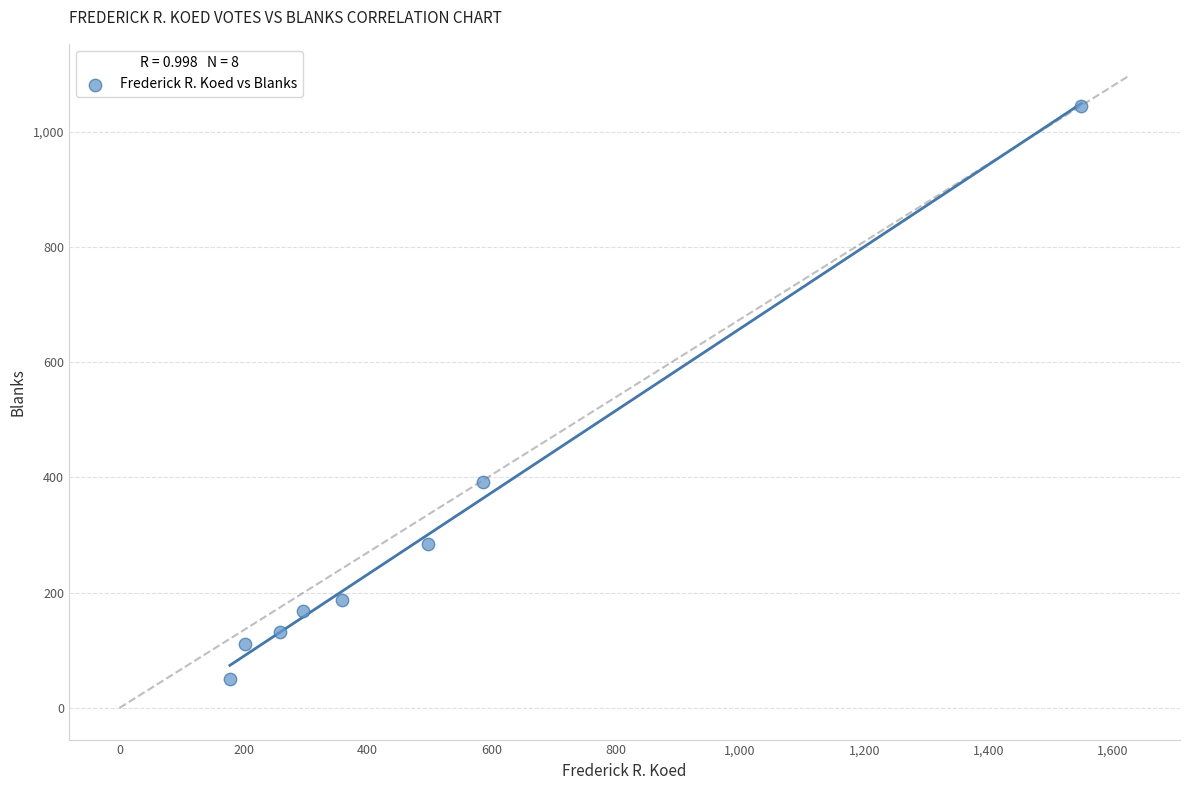

What Y value in the scatter plot is closest to 547?

392